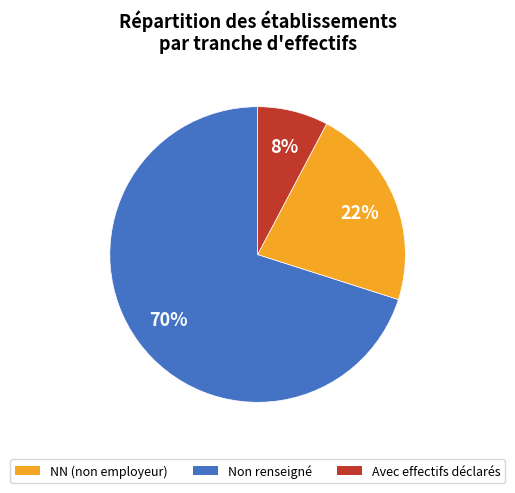

Combined, do NN (non employeur) and Non renseigné account for over 50%?

Yes